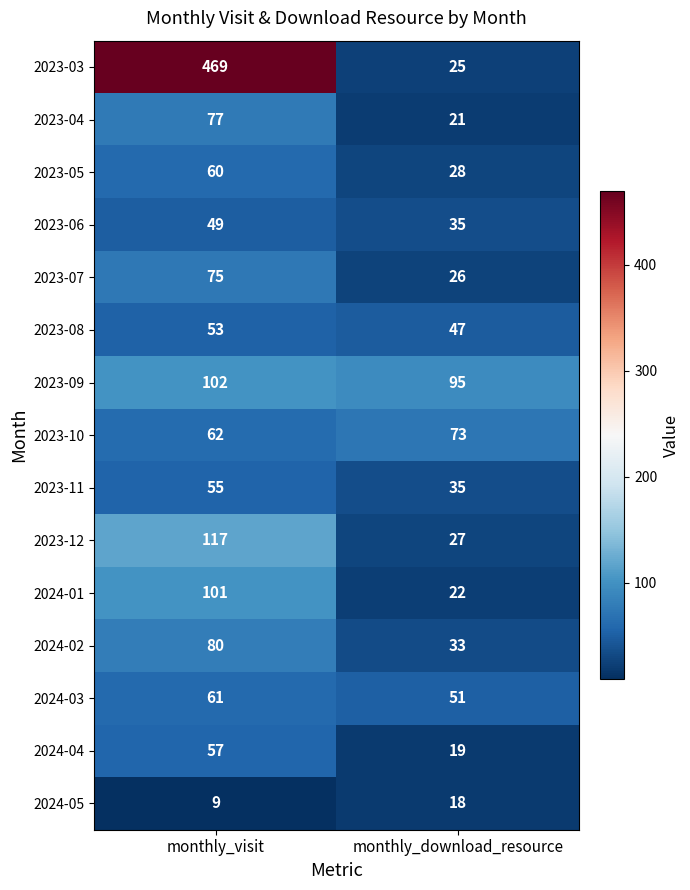

Reading left to right, what are all the values shown in this chart?

2023-03: 469	25
2023-04: 77	21
2023-05: 60	28
2023-06: 49	35
2023-07: 75	26
2023-08: 53	47
2023-09: 102	95
2023-10: 62	73
2023-11: 55	35
2023-12: 117	27
2024-01: 101	22
2024-02: 80	33
2024-03: 61	51
2024-04: 57	19
2024-05: 9	18